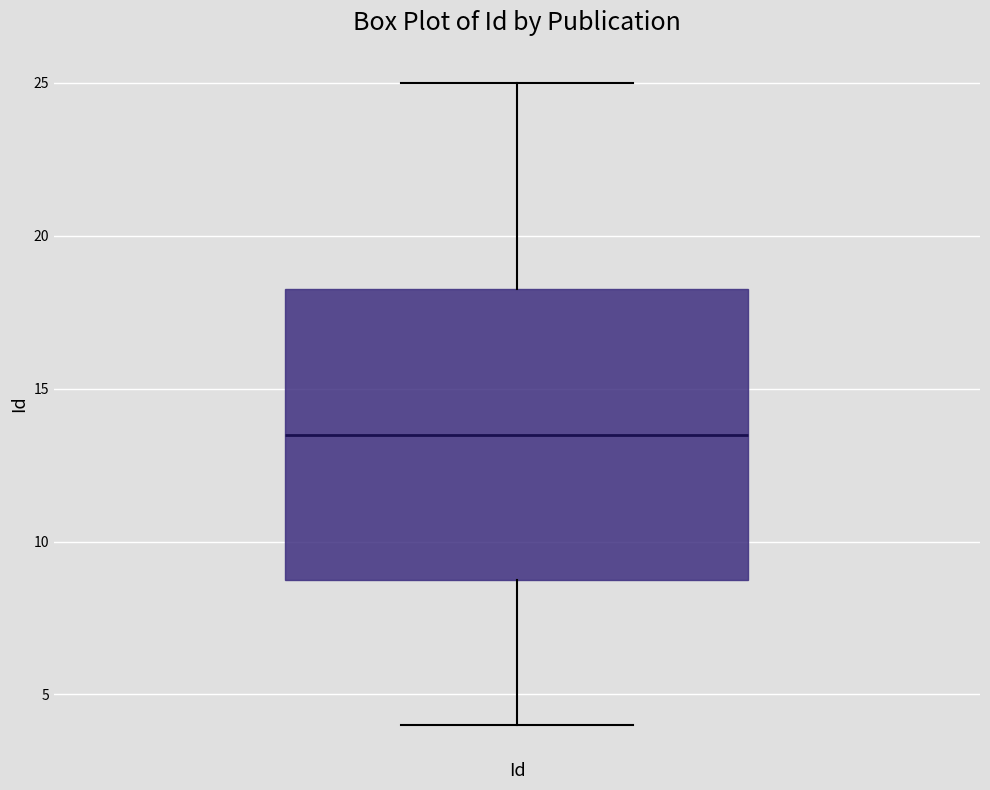

Transcribe this box plot: give where the median line is, the range the box spans, and where the two whiskers end, as read against the y-axis. The values are not printed on the chart, so give them approximately, as read against the axis.

median 13.5, box 9.0 to 18.5, whiskers 4.0 to 25.0